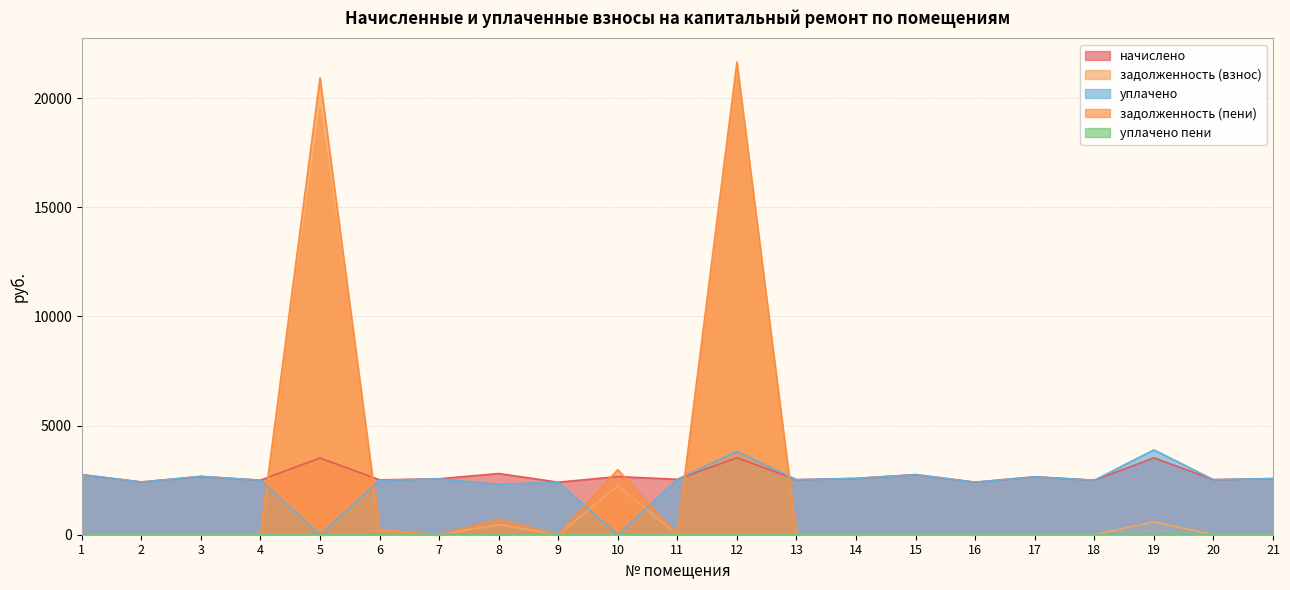

True or false: начислено and задолженность (взнос) intersect in this chart.

True